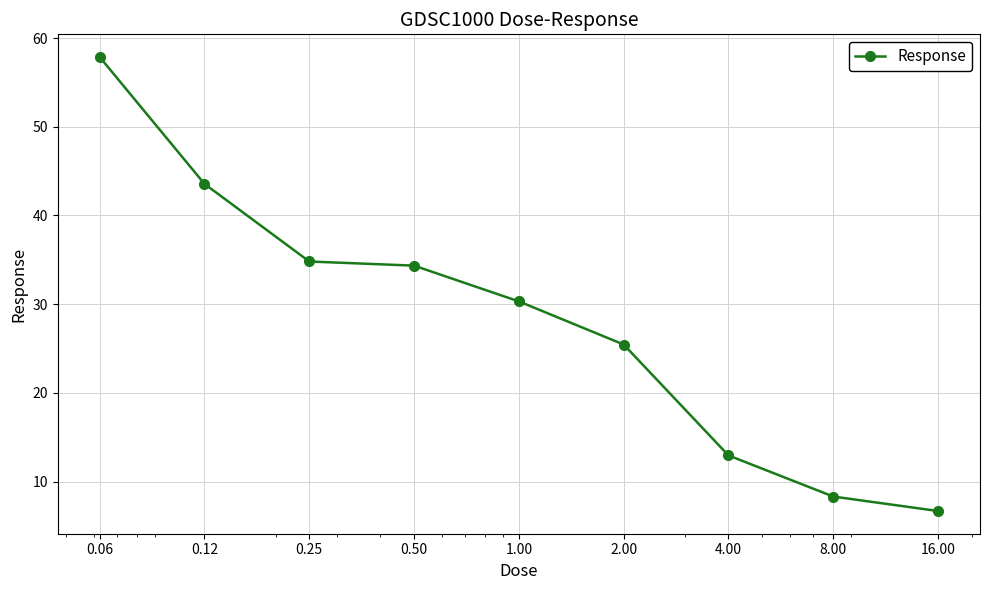

What is the sum of all values?

254.3